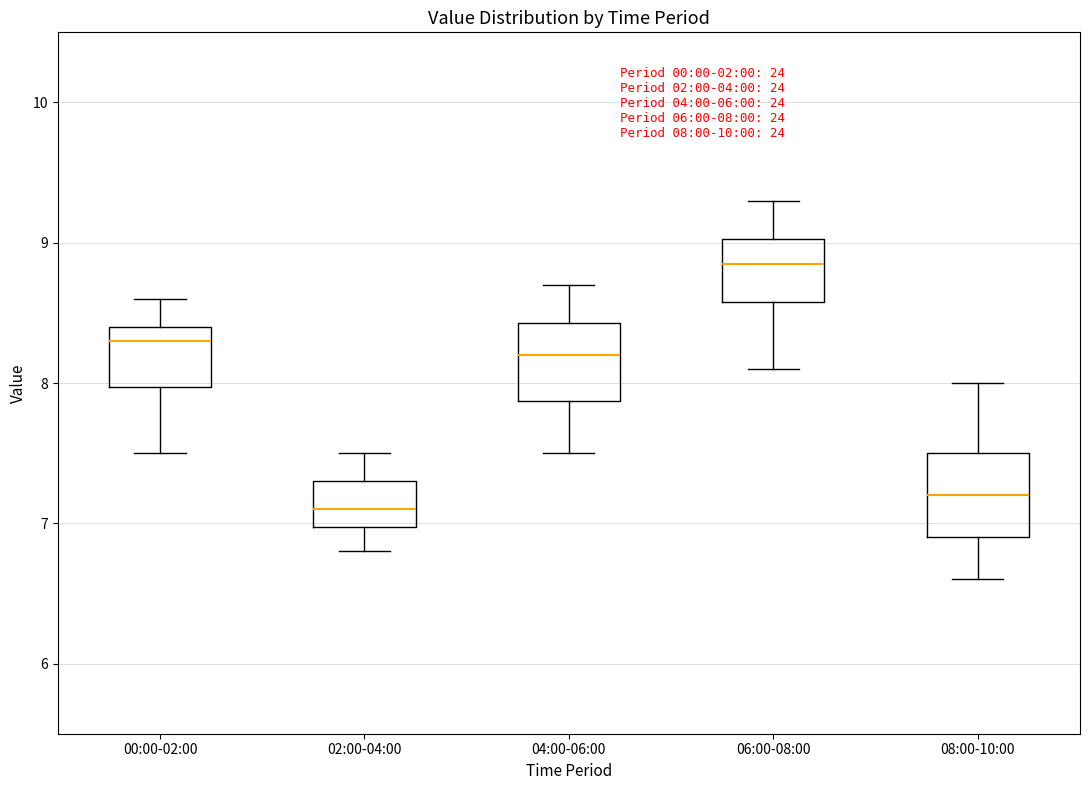

Which box's median line is the highest?

06:00-08:00